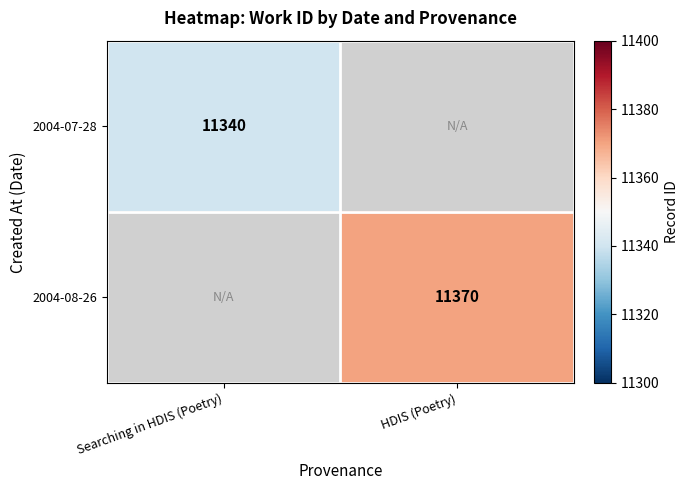

Is it true that 2004-08-26 equals 11370 at HDIS (Poetry)?

True